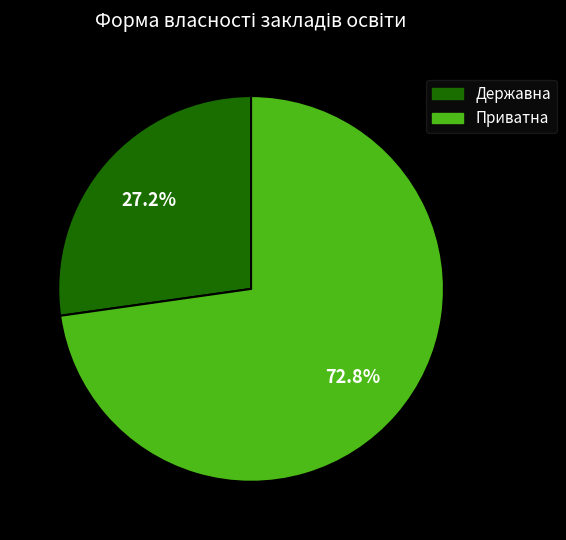

True or false: Державна accounts for 34% of the total.

False